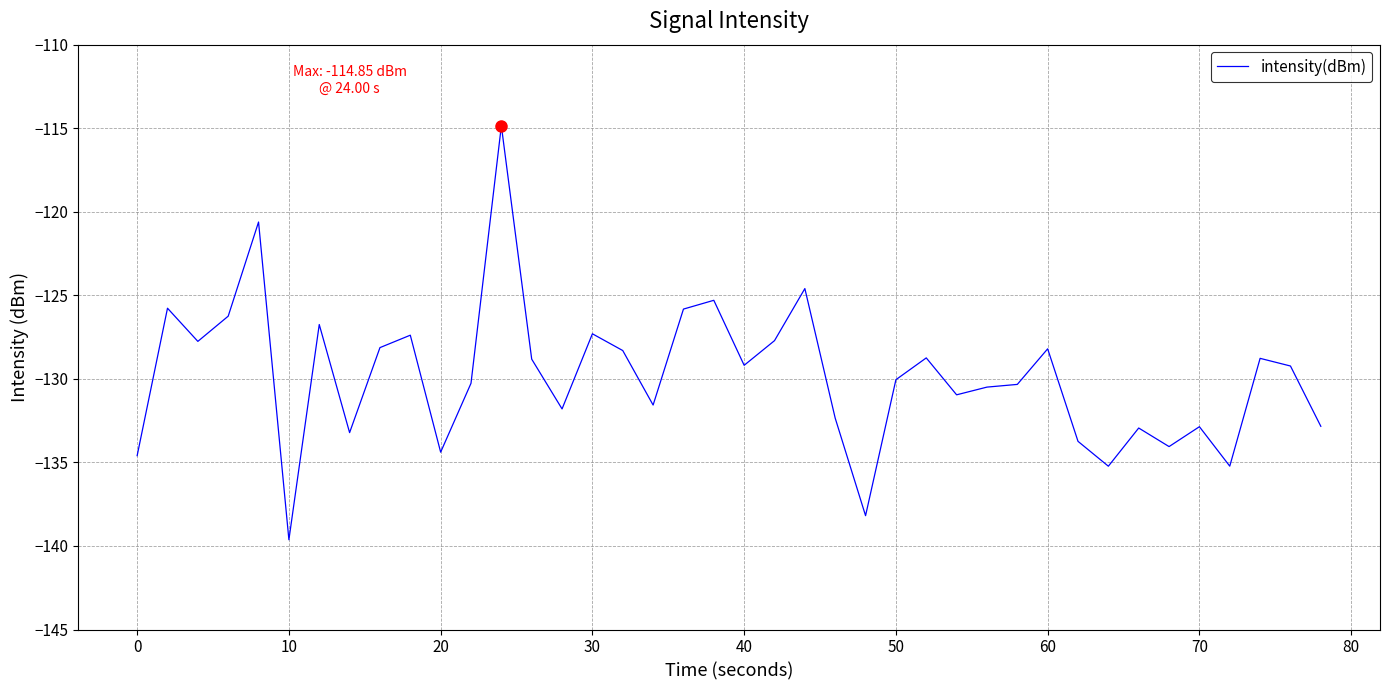

What is the greatest value displayed?

-114.9